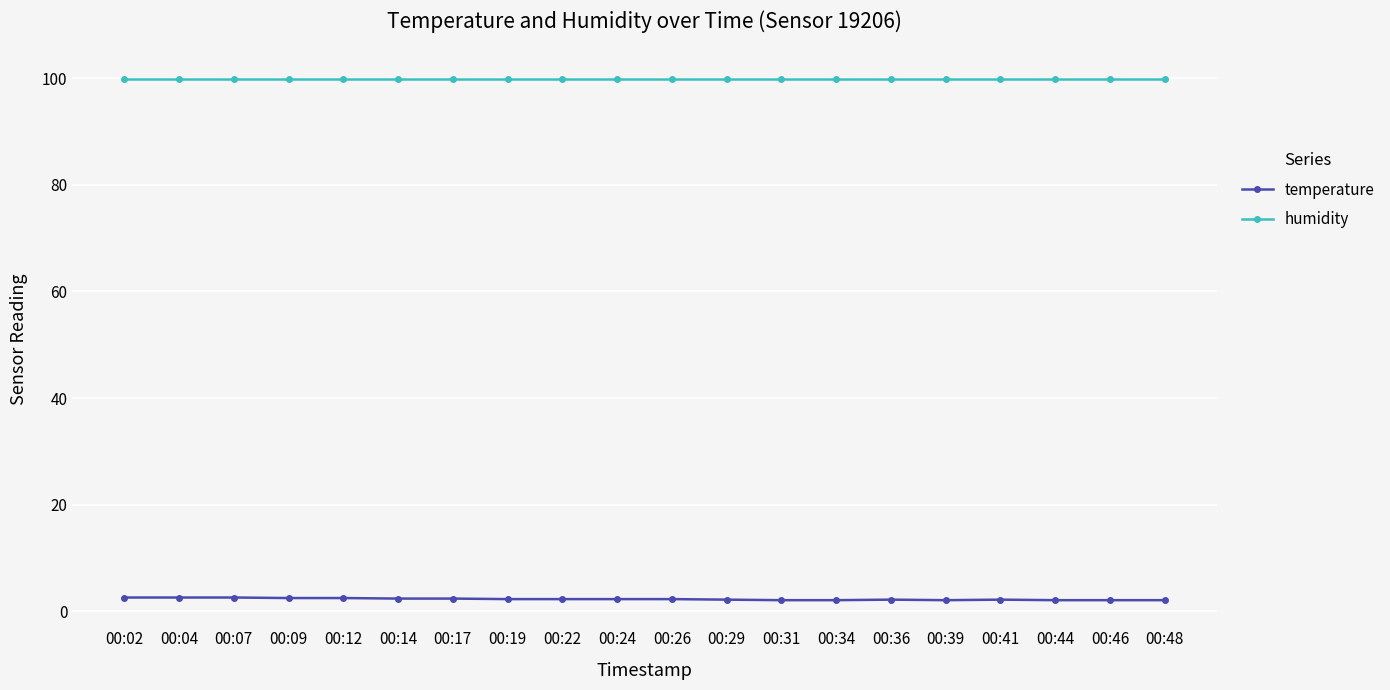

What is the sum of the temperature values at 00:12 and 00:46?

4.6